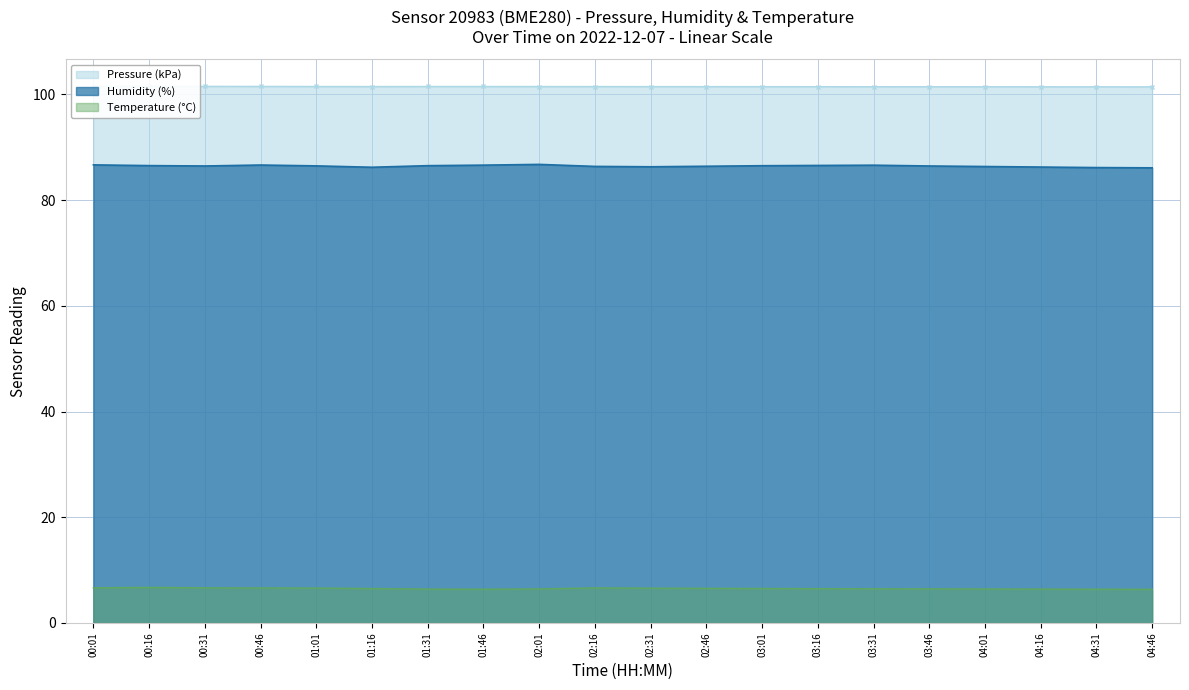

Is it true that Humidity (%) equals 86.5 at 01:01?

True